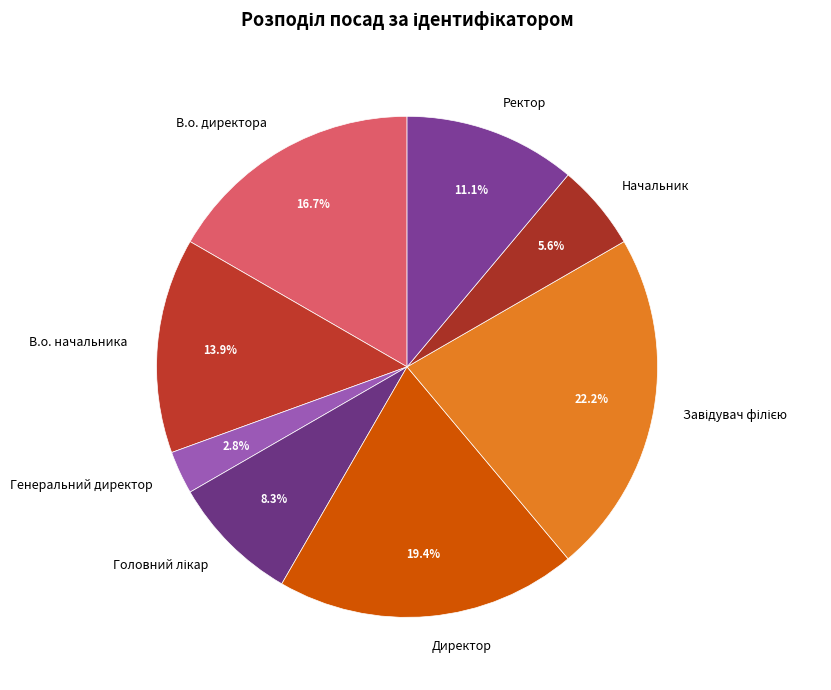

What is the ratio of the value at Начальник to the value at В.о. начальника?

0.4